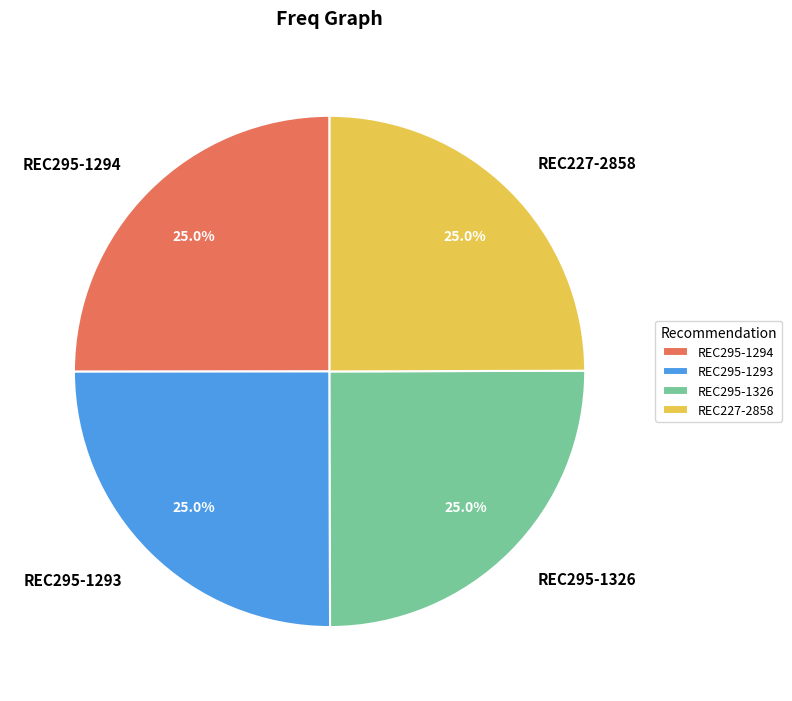

Is there any slice that represents more than half of the pie?

No